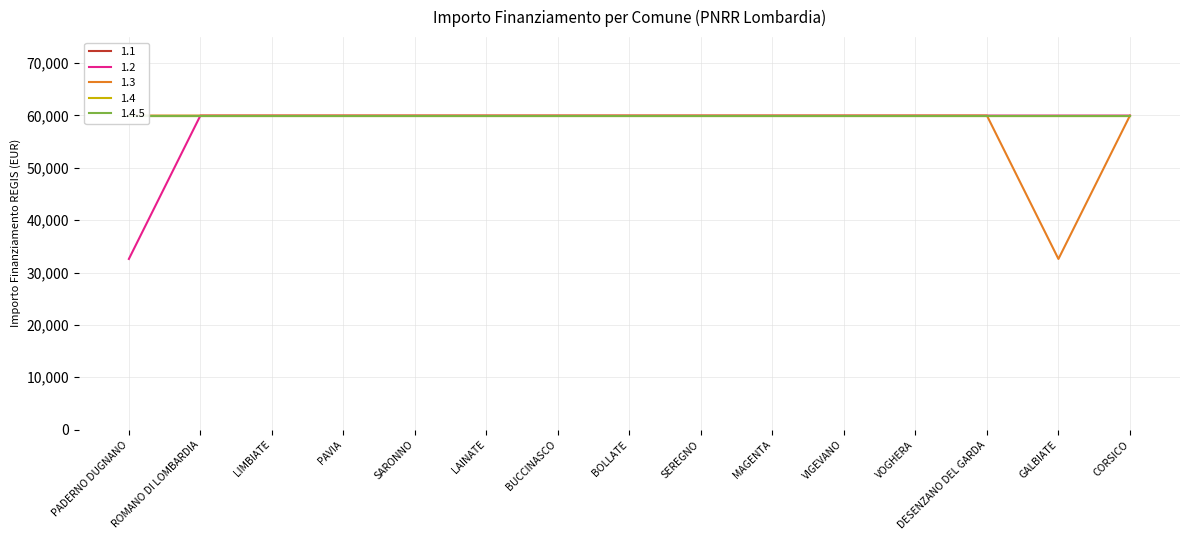

What is the smallest value displayed?

32589